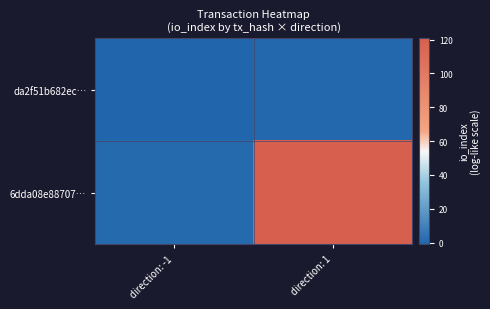

Reading left to right, what are all the values shown in this chart?

da2f51b682ec…: direction: -1=-1	direction: 1=0
6dda08e88707…: direction: -1=1	direction: 1=121